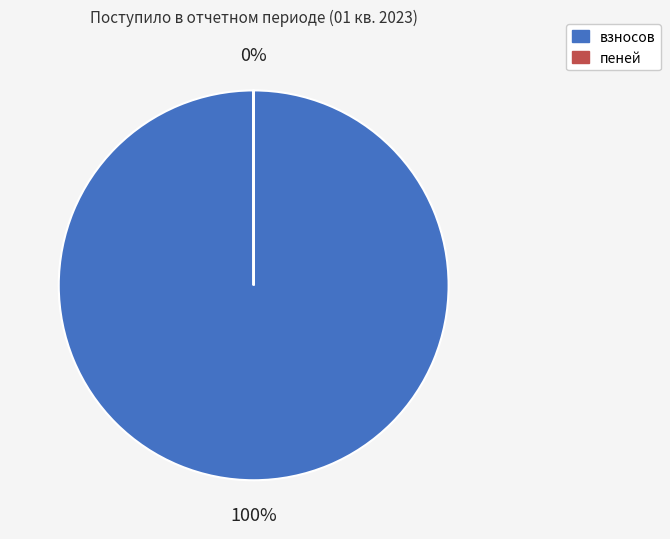

True or false: взносов accounts for 100% of the total.

True